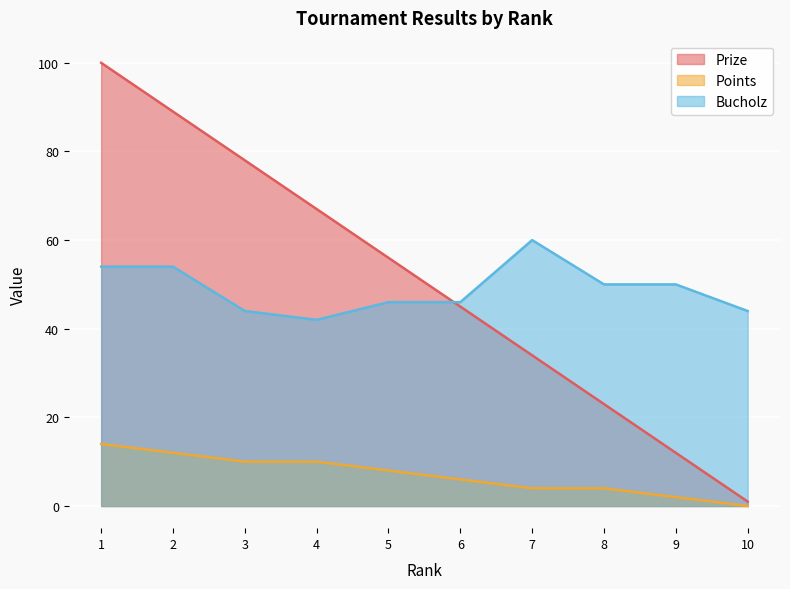

Which category has the highest value in the Prize series?

1